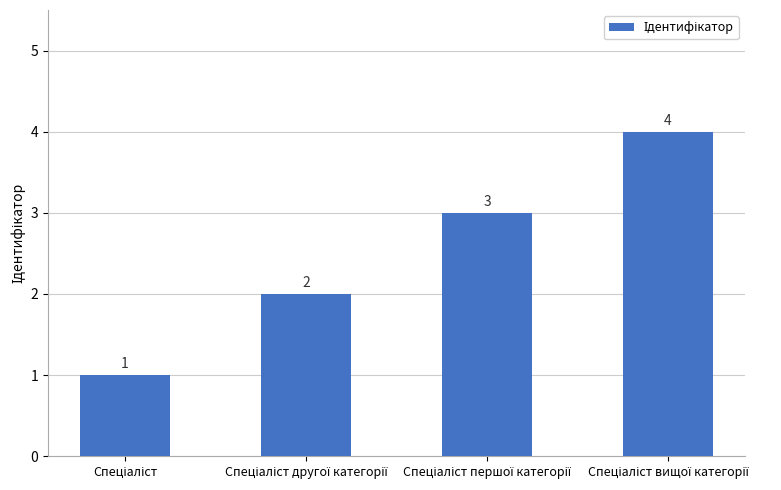

What is the difference between the maximum and minimum values?

3